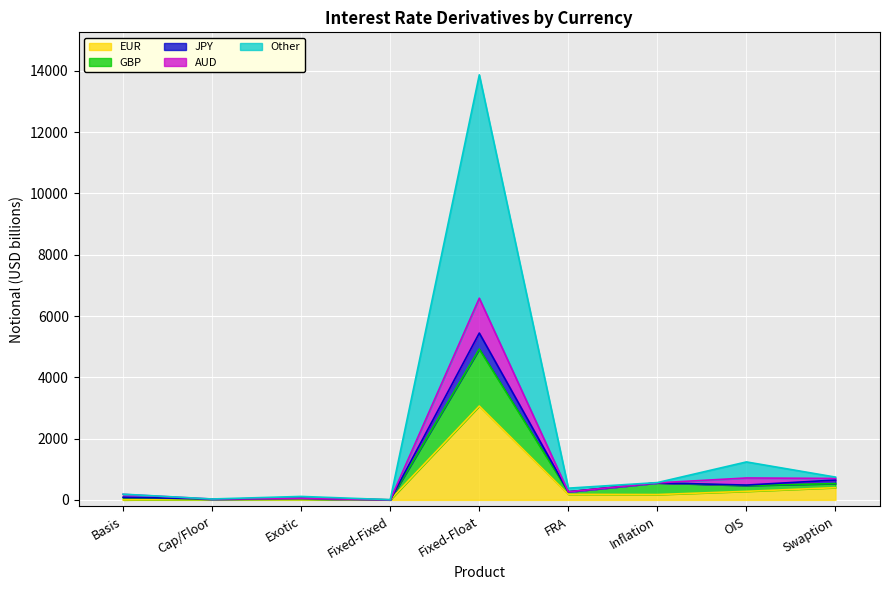

How many series are shown in this chart?

5